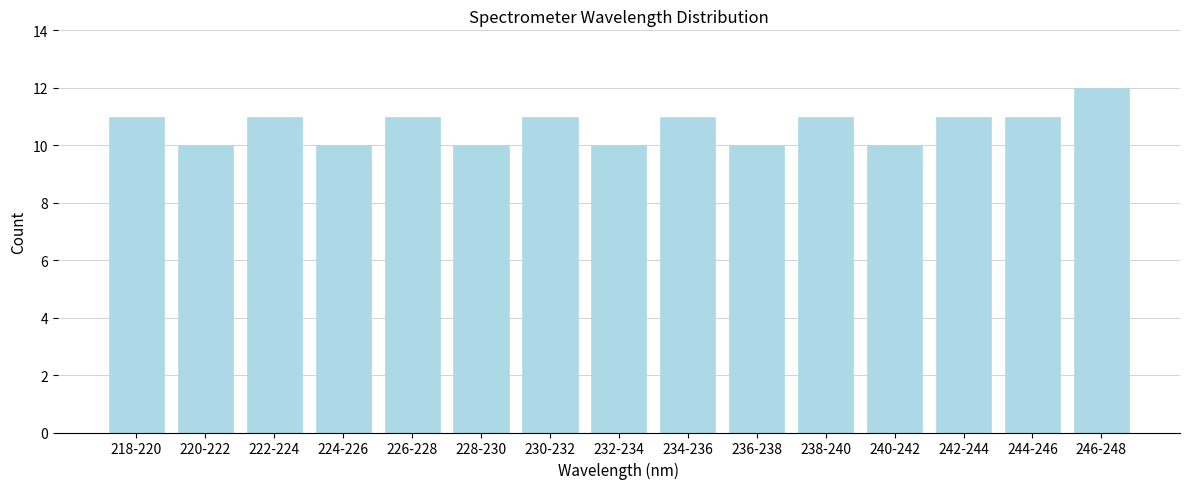

Reading left to right, extract all data points from this chart.

11	10	11	10	11	10	11	10	11	10	11	10	11	11	12